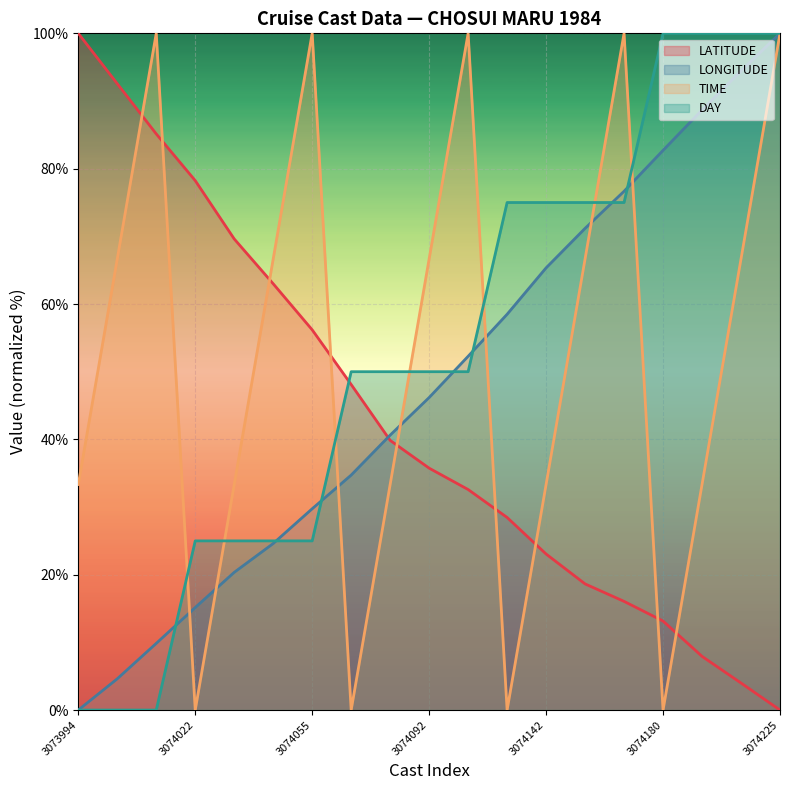

How many values in the LATITUDE series are below 35?

9